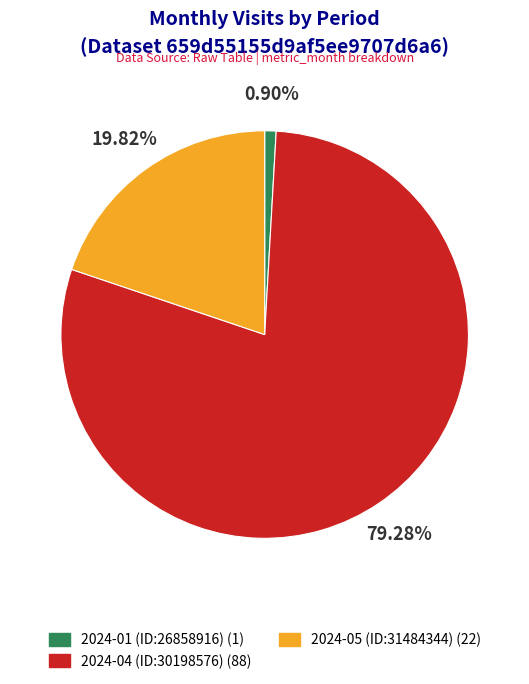

Which category has the biggest portion of the pie?

2024-04 (ID:30198576)